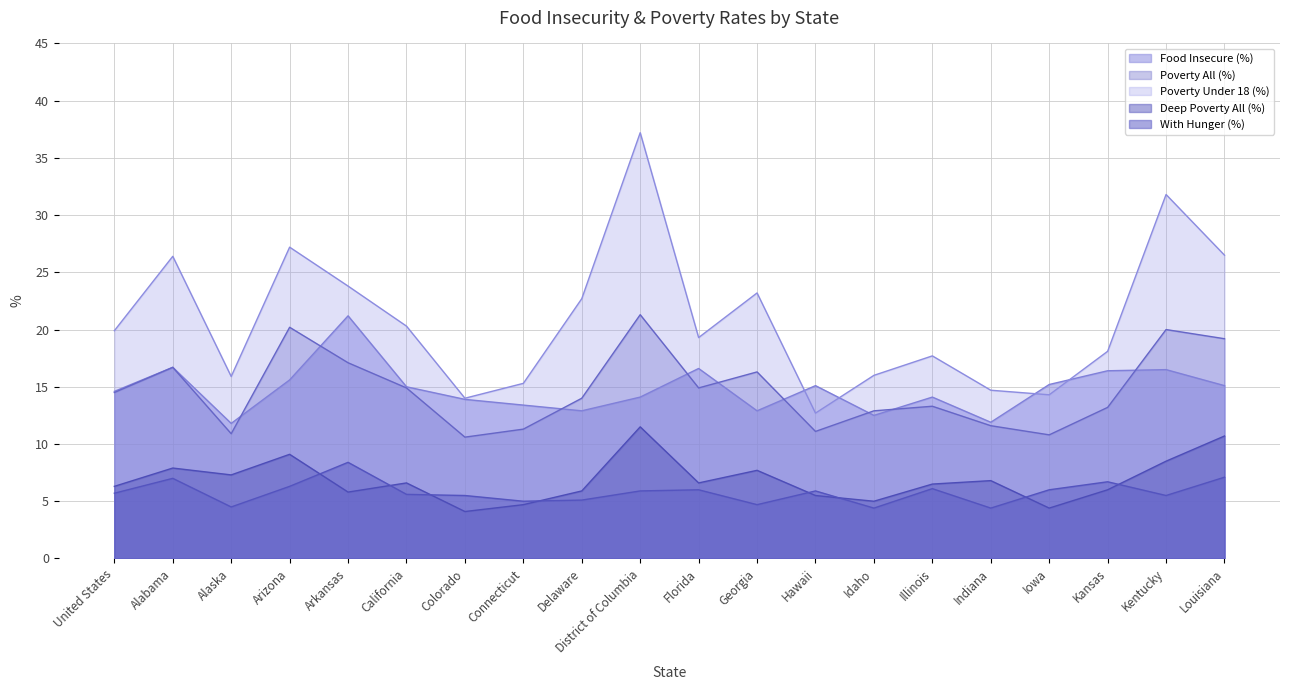

Count the number of categories in the chart.

20